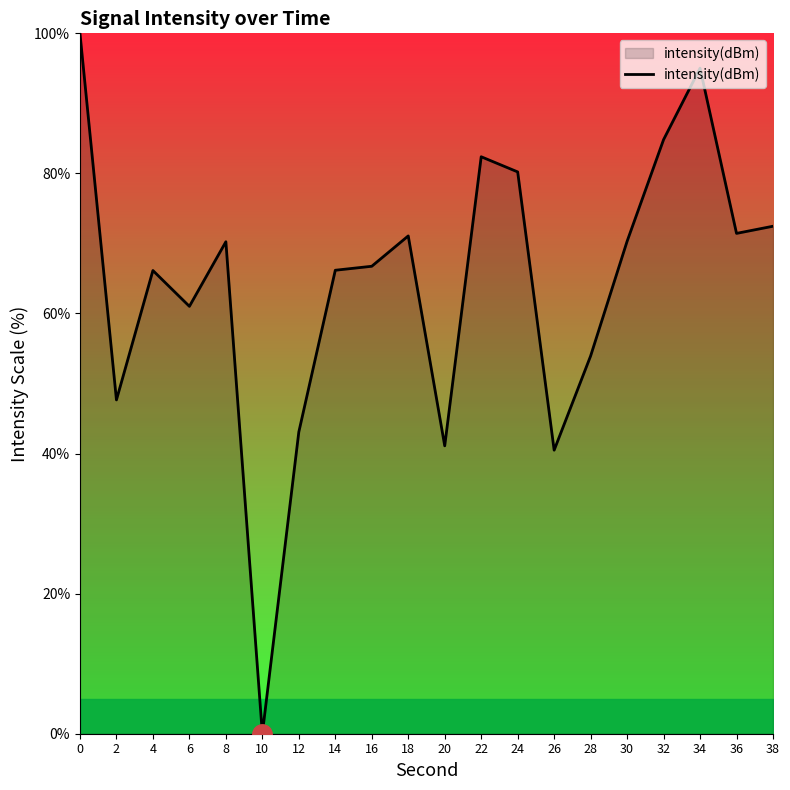

What is the greatest value displayed?

100.0